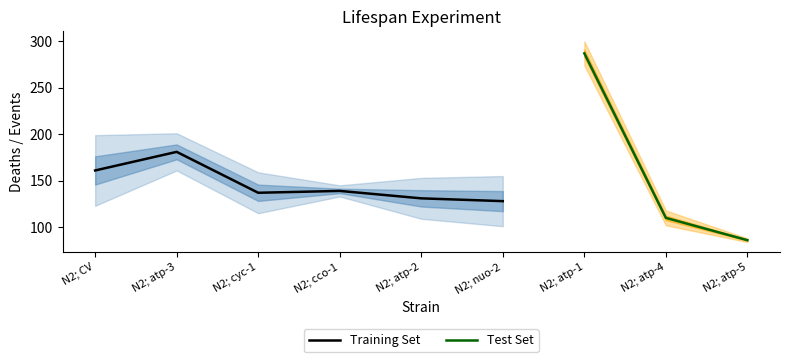

True or false: Deaths/Events has more than 0 interior local peaks.

True